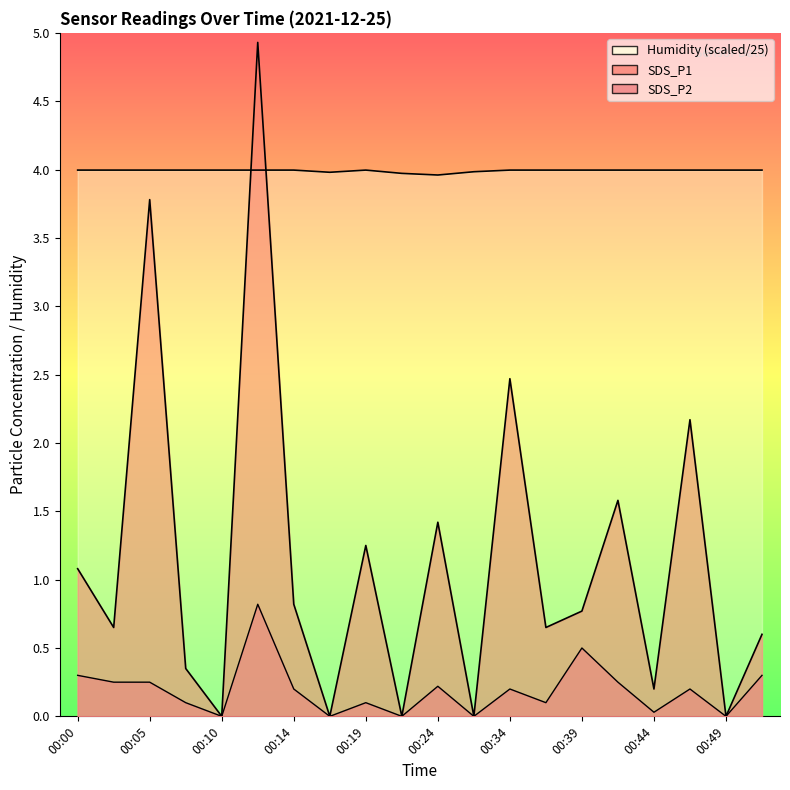

True or false: SDS_P2 and SDS_P1 intersect in this chart.

False